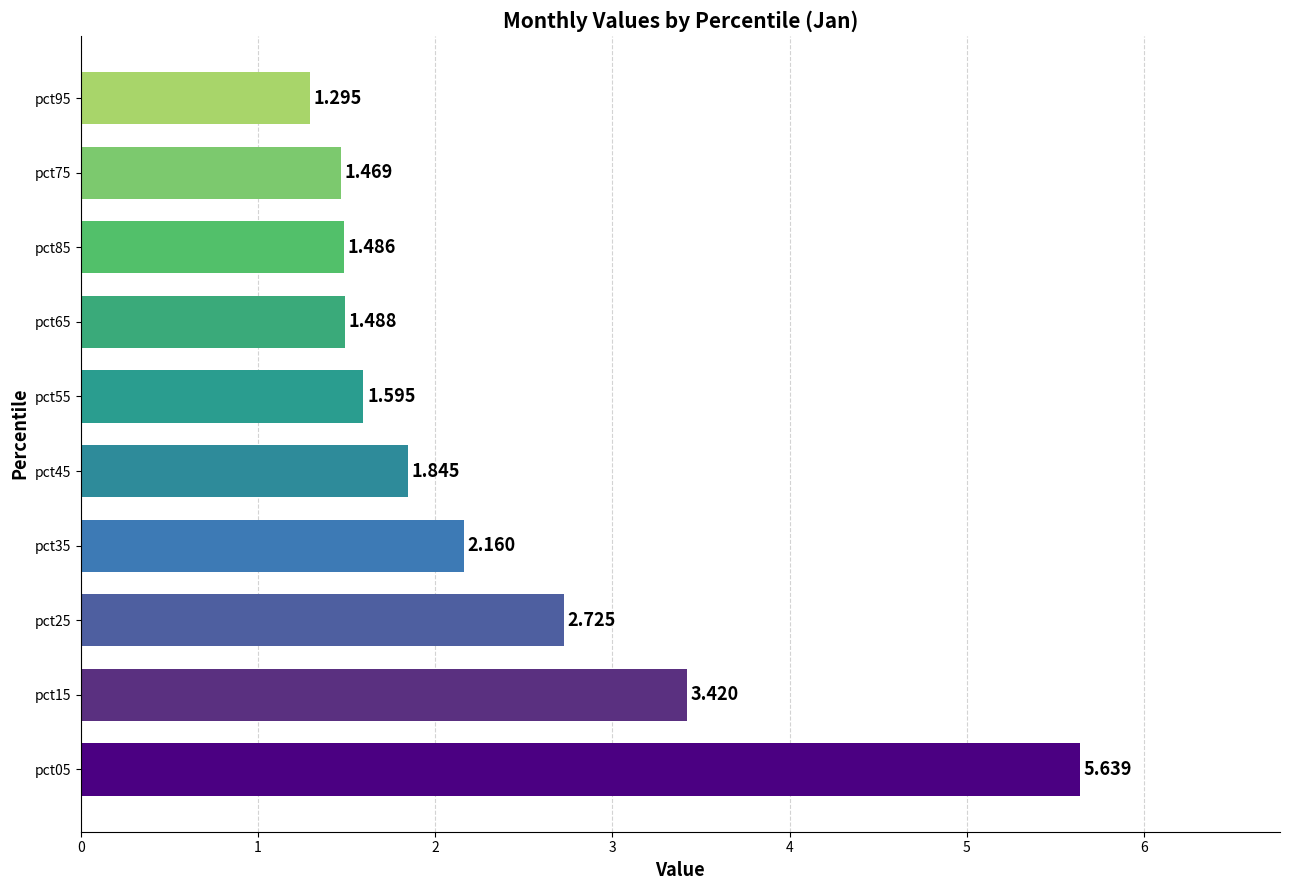

At which label is the value closest to 3?

pct25